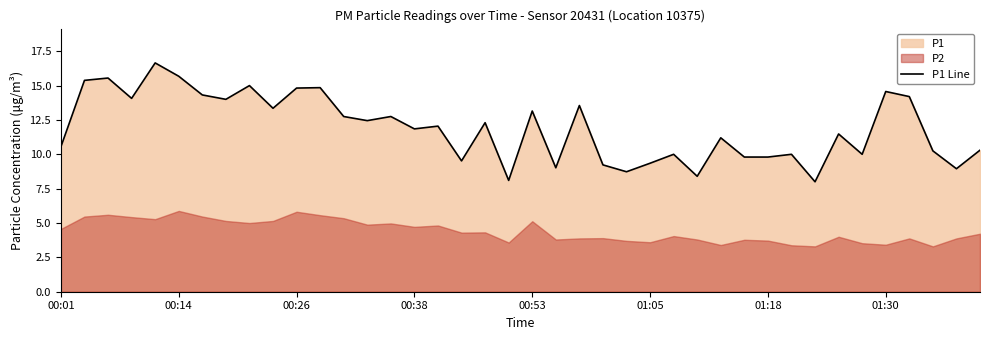

How many points are lower than both their immediate neighbors (excluding endpoints)?

13